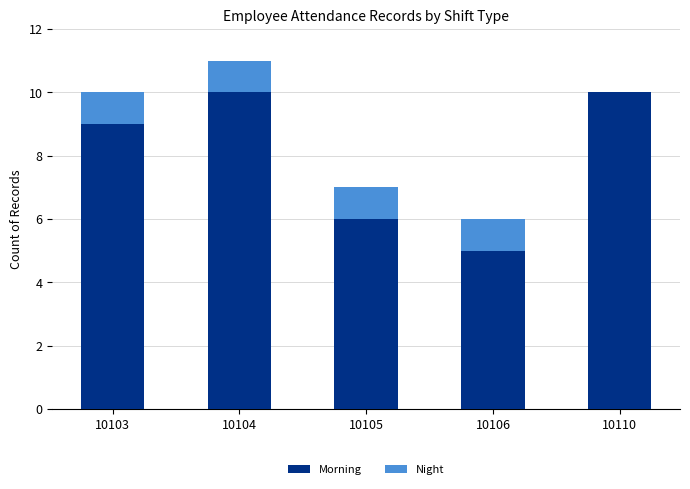

True or false: Morning has a value of 16 at 10104.

False